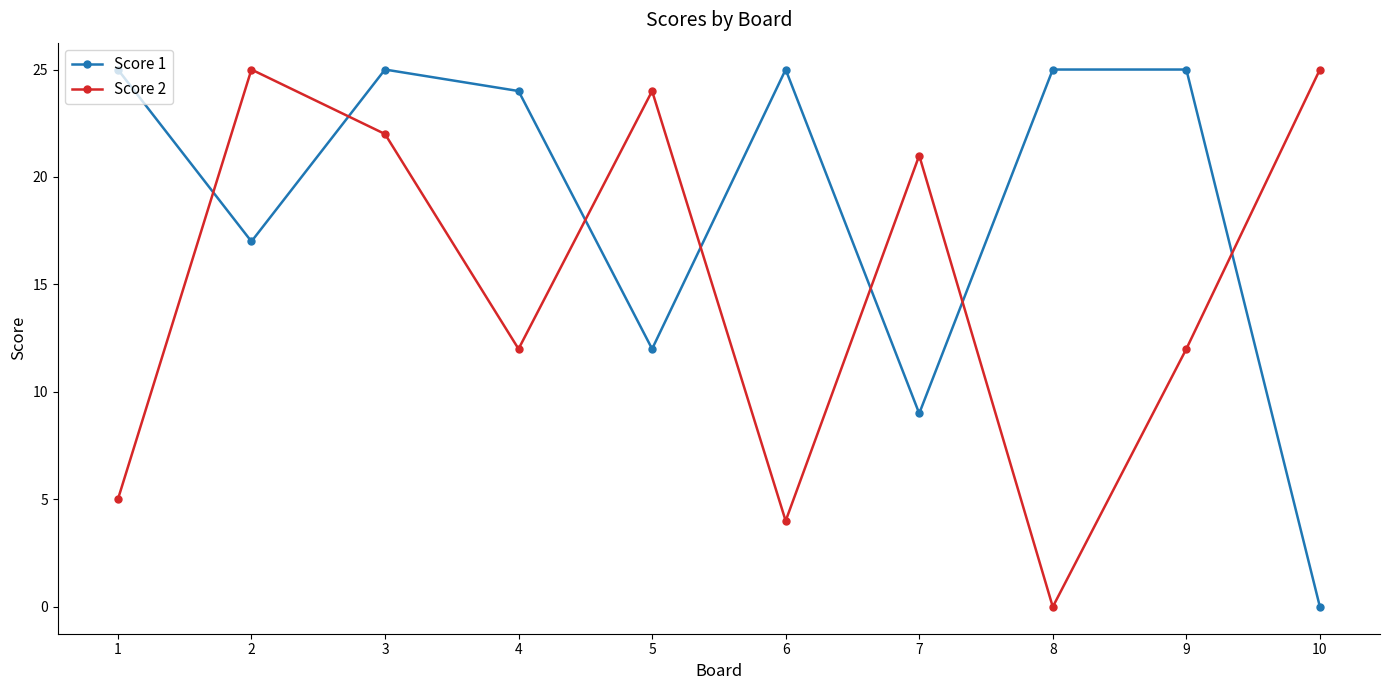

After their last crossing, which series has the higher values: Score 1 or Score 2?

Score 2